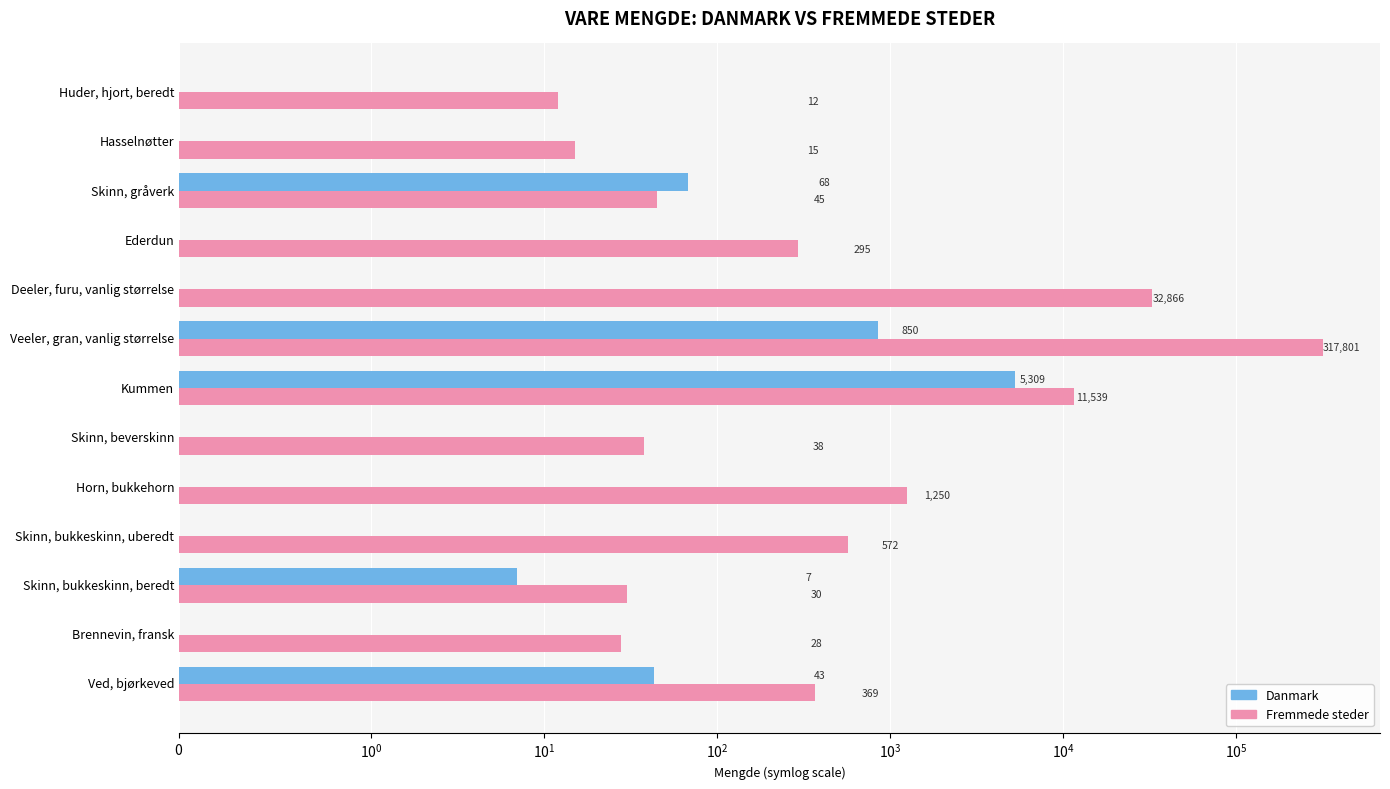

Are the bars horizontal?

Yes